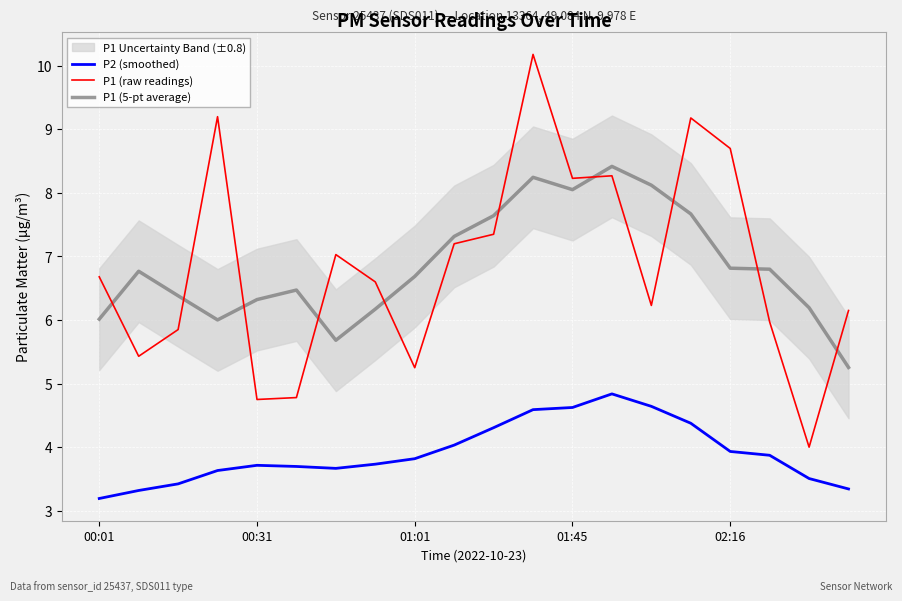

Between 9 and 19, which series saw the biggest shift?

P1 (5-pt average)